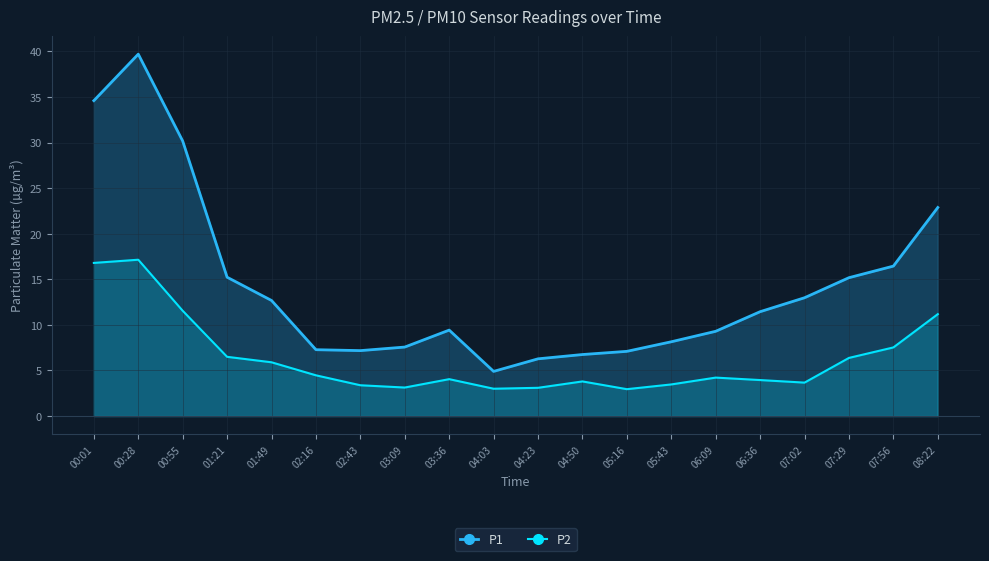

Reading left to right, transcribe all the data shown in this chart.

P1: 00:01=34.6	00:28=39.7	00:55=30.2	01:21=15.2	01:49=12.7	02:16=7.3	02:43=7.2	03:09=7.6	03:36=9.4	04:03=4.9	04:23=6.3	04:50=6.8	05:16=7.1	05:43=8.2	06:09=9.3	06:36=11.4	07:02=13.0	07:29=15.2	07:56=16.4	08:22=22.9
P2: 00:01=16.8	00:28=17.1	00:55=11.6	01:21=6.5	01:49=5.9	02:16=4.5	02:43=3.4	03:09=3.1	03:36=4.0	04:03=3.0	04:23=3.1	04:50=3.8	05:16=3.0	05:43=3.5	06:09=4.2	06:36=4.0	07:02=3.7	07:29=6.4	07:56=7.5	08:22=11.2